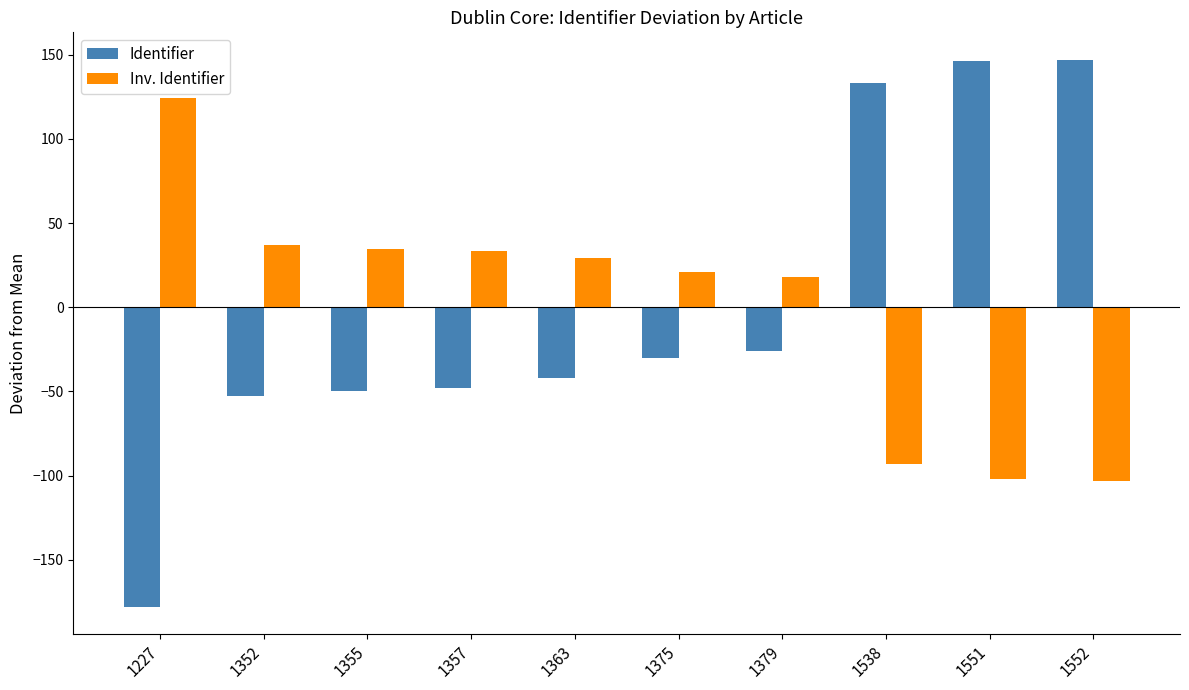

How many bars are there in total?

20